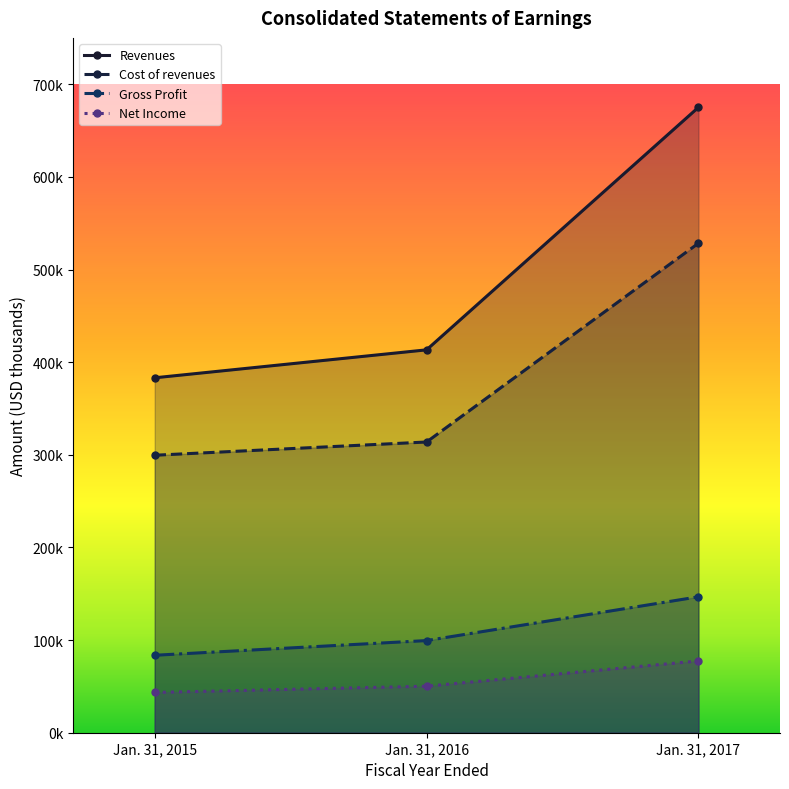

What is the average value of the Revenues series?

490477